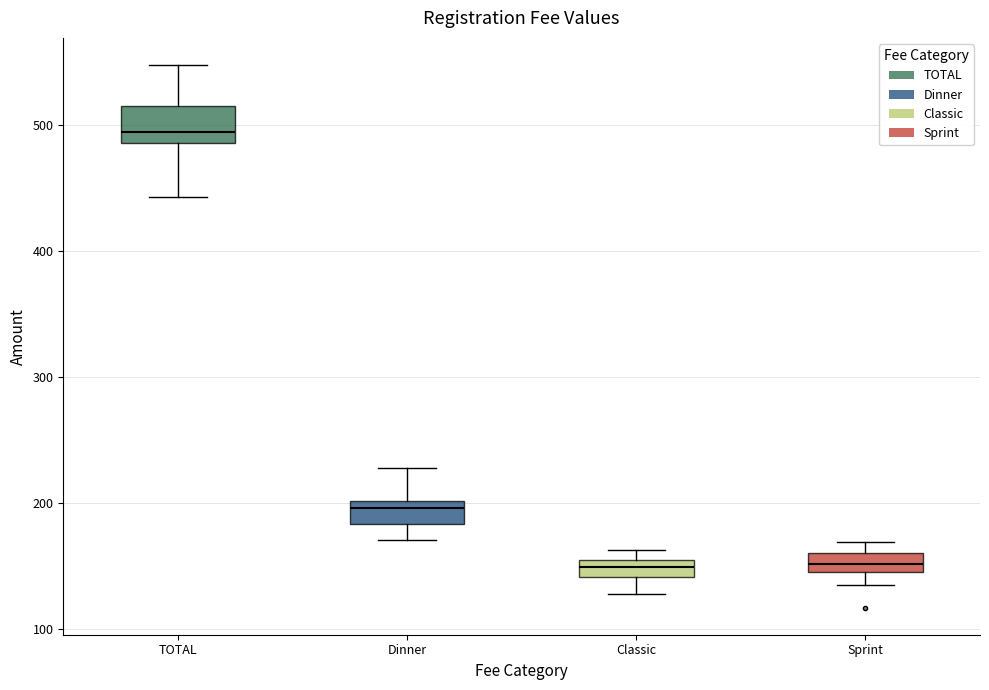

Which box's median line is the highest?

TOTAL